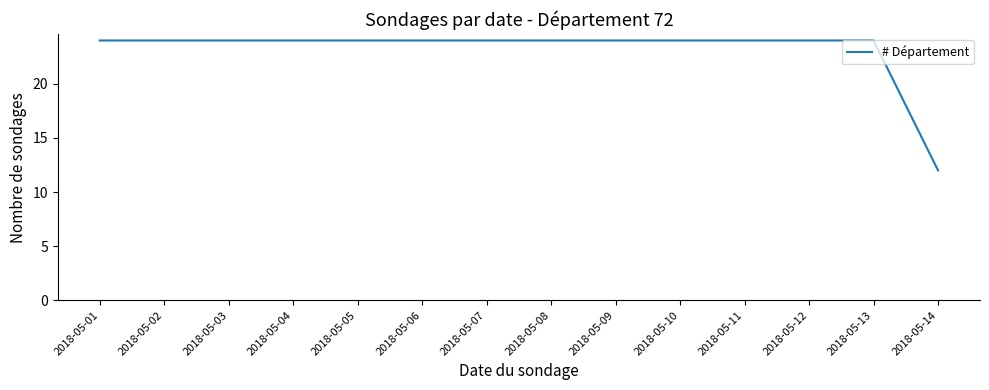

What is the greatest value displayed?

24